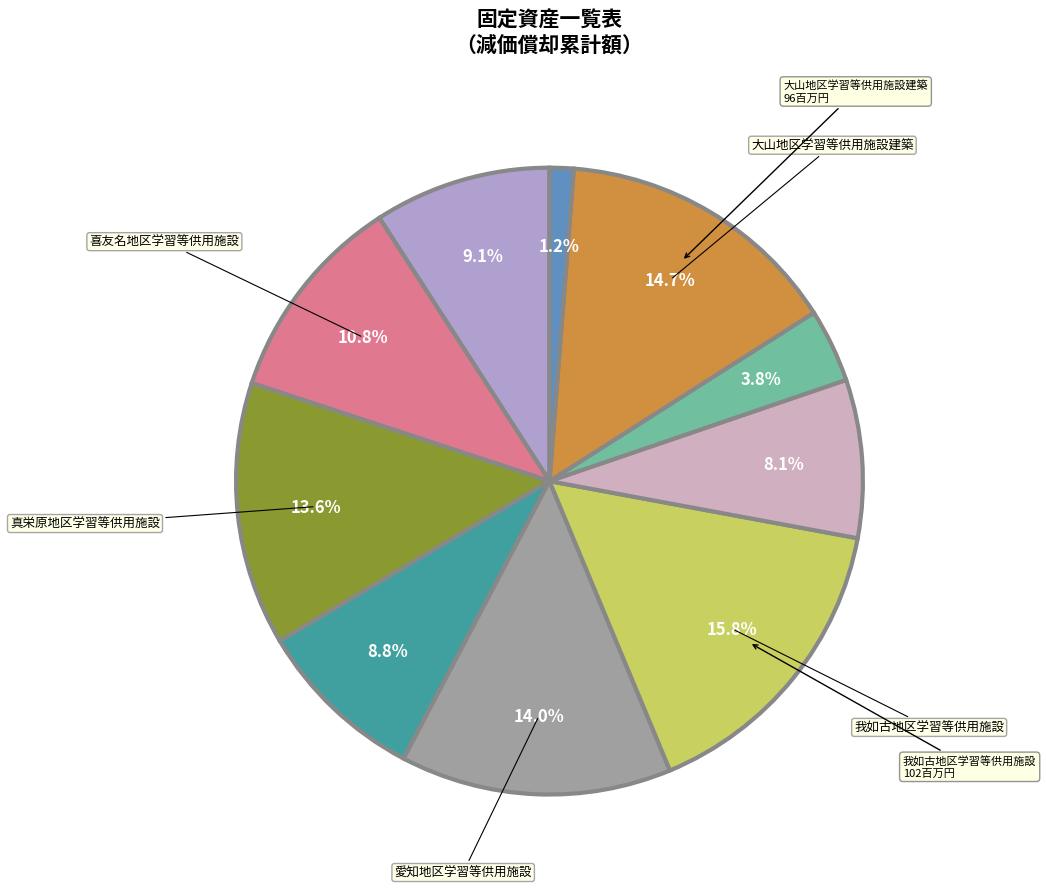

How many segments does this pie chart have?

10